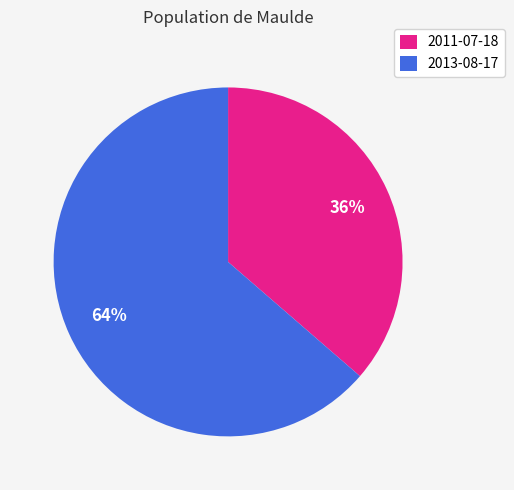

Do 2013-08-17 and 2011-07-18 together represent more than half of the pie?

Yes